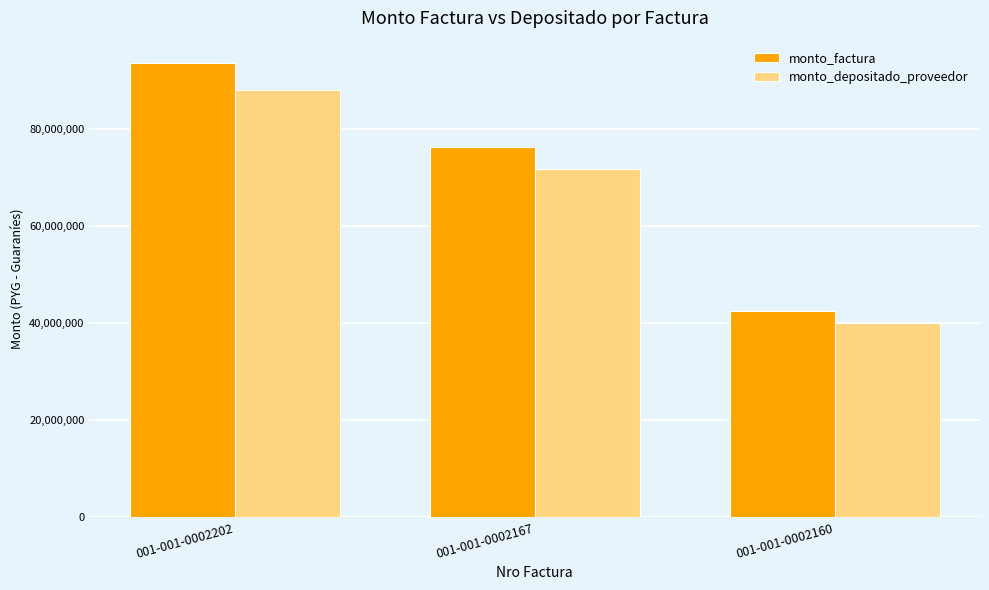

What is the sum of all monto_depositado_proveedor values?

199648760